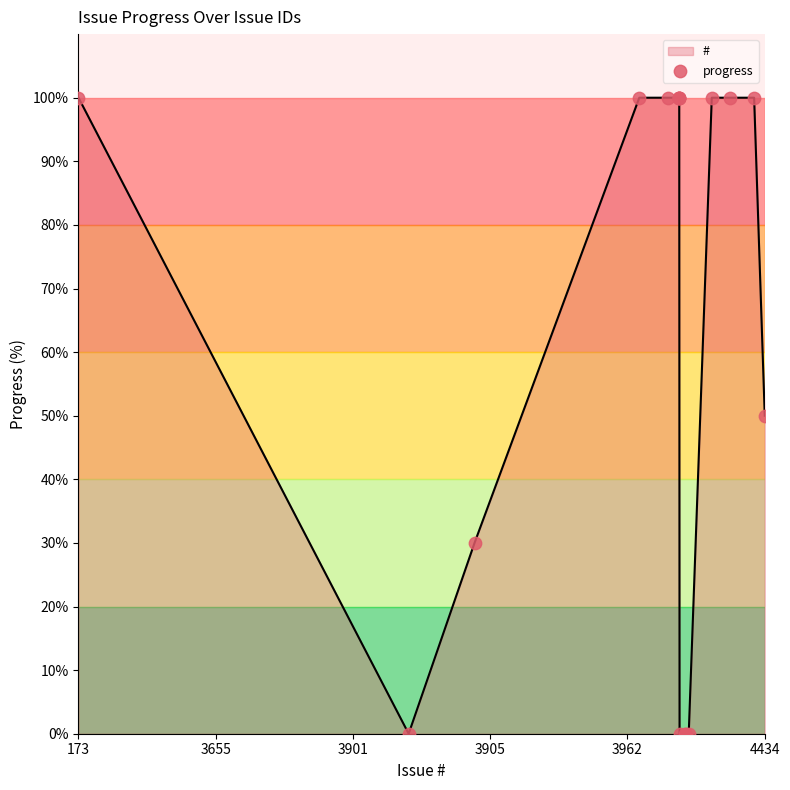

What is the maximum value shown in the chart?

100